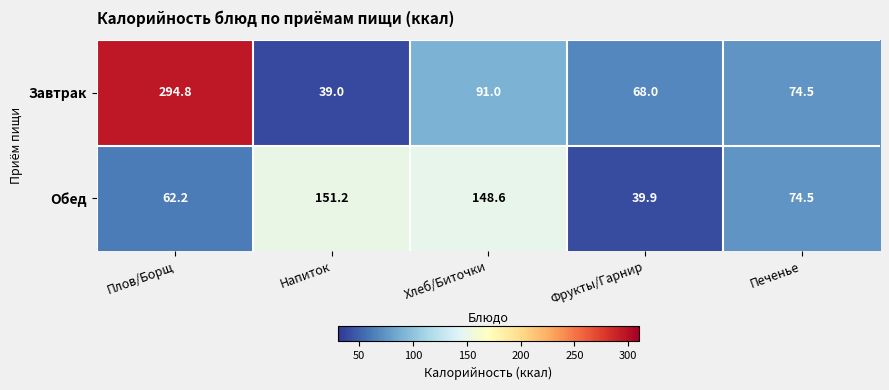

What is the difference between the highest and lowest values at Хлеб/Биточки?

57.6